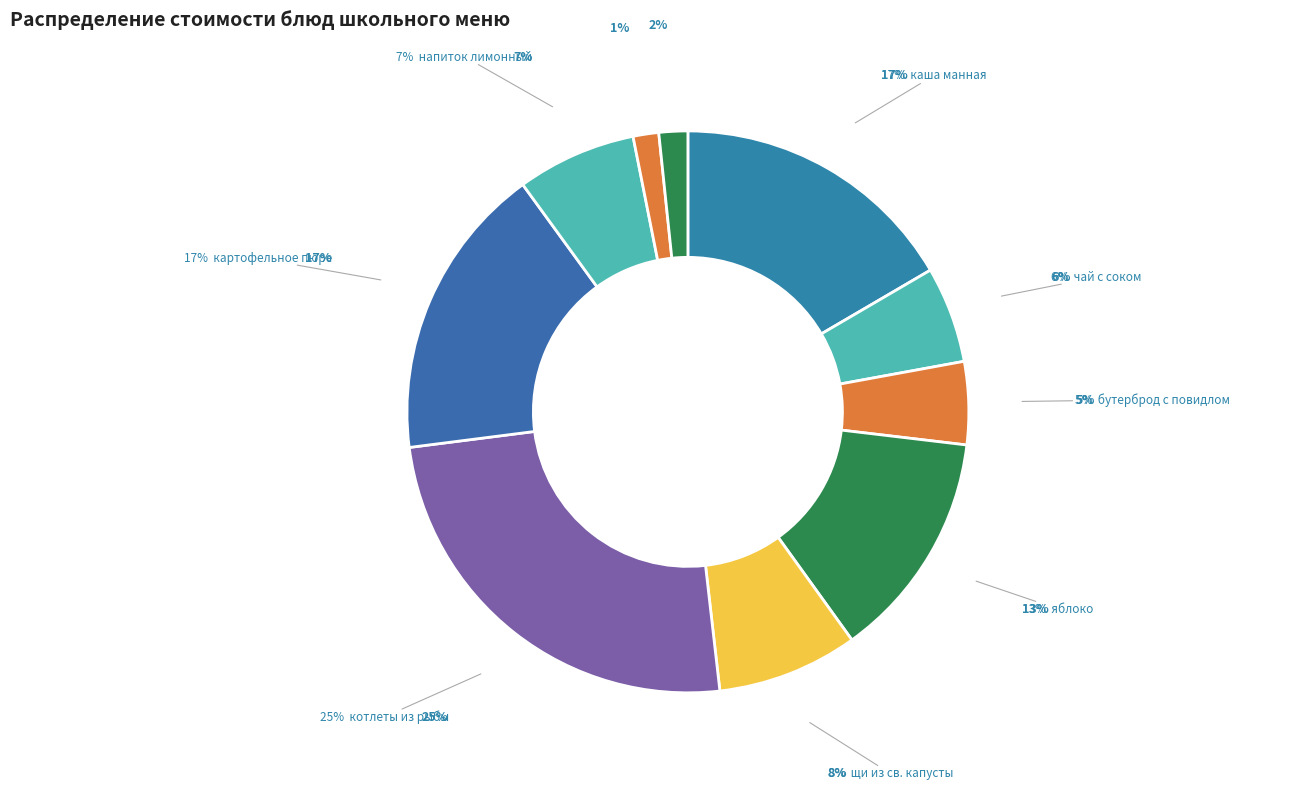

What is the total percentage of котлеты из рыбы с соусом and бутерброд с повидлом?

29.6%